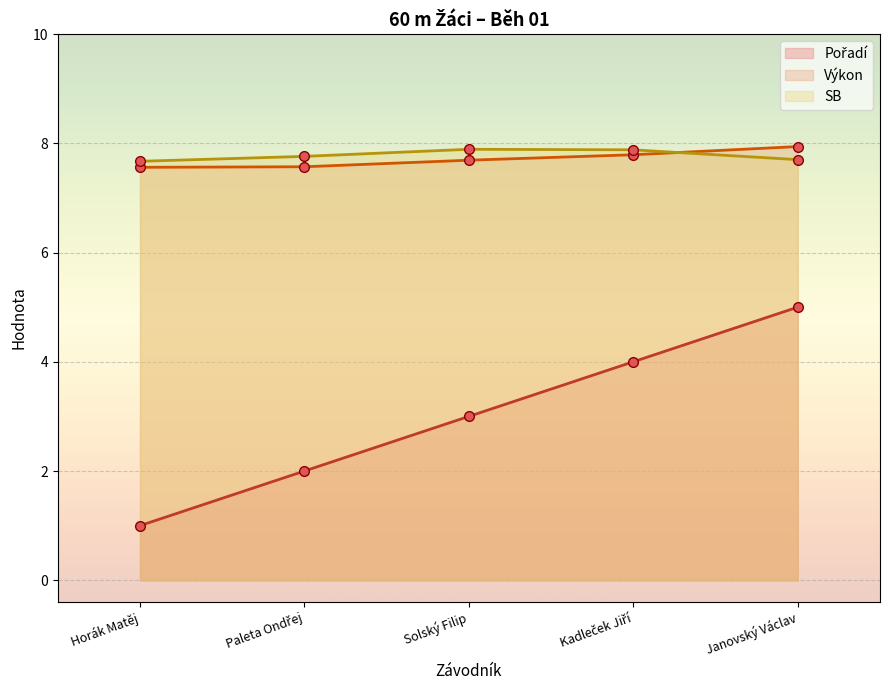

What position from the right is Horák Matěj?

5